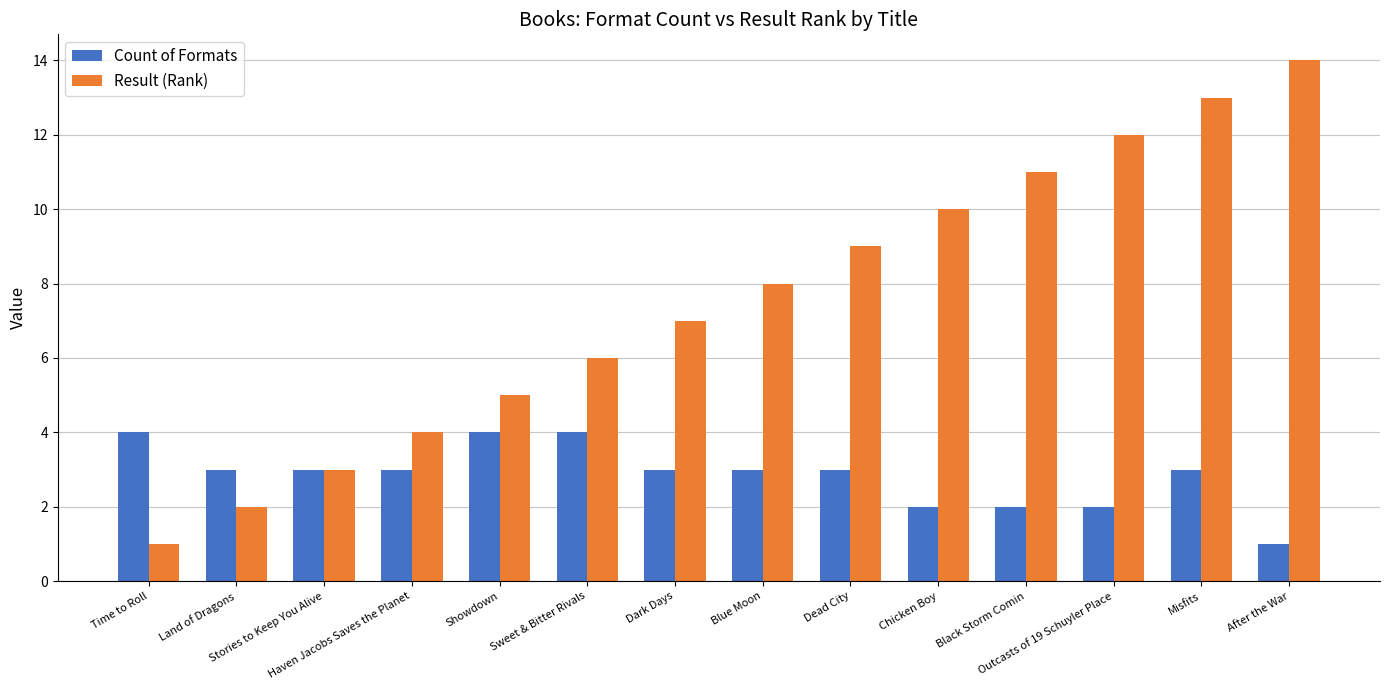

Rank the series by their maximum value, from highest to lowest.

Result (Rank), Count of Formats